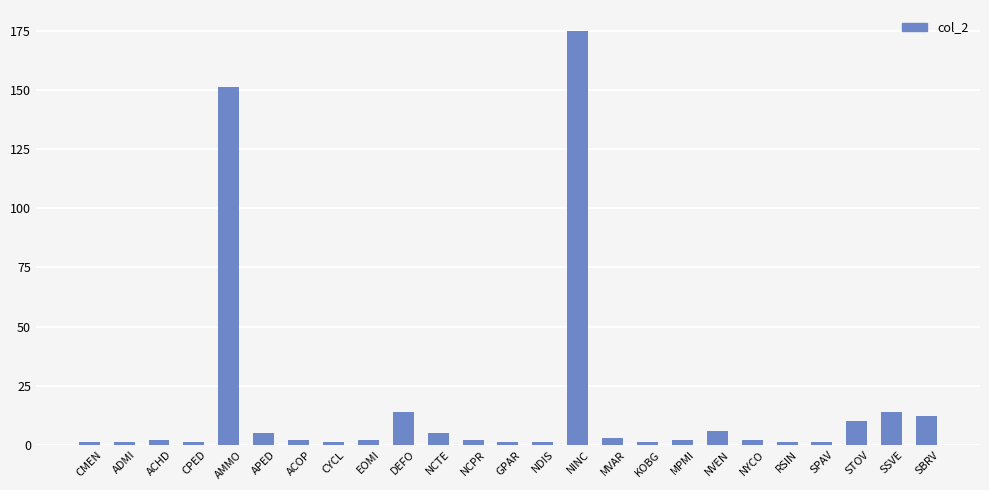

Which label corresponds to the largest value in the chart?

NINC